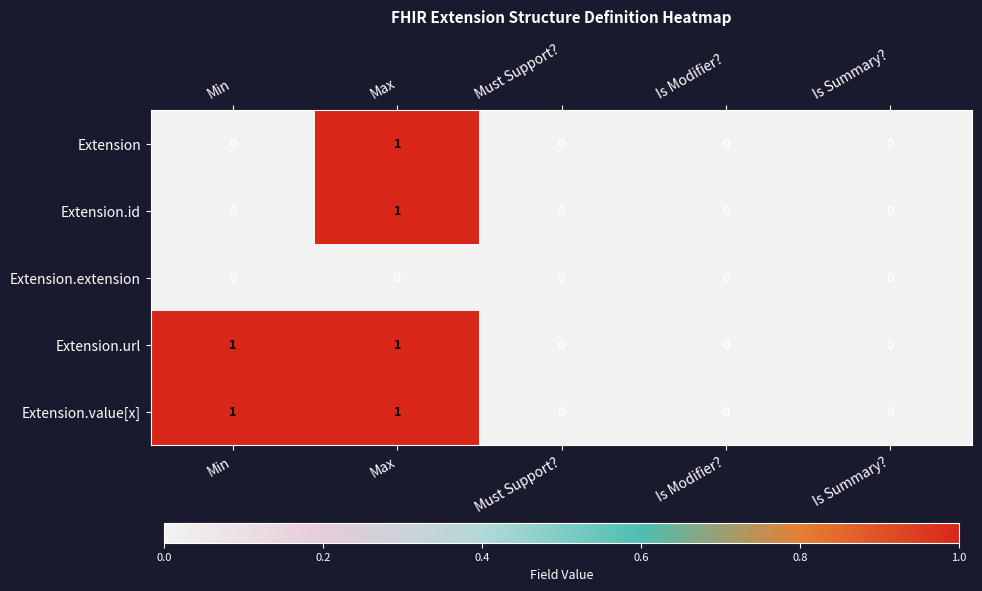

Is the value of Extension.value[x] at Min greater than the value of Extension at Must Support??

Yes